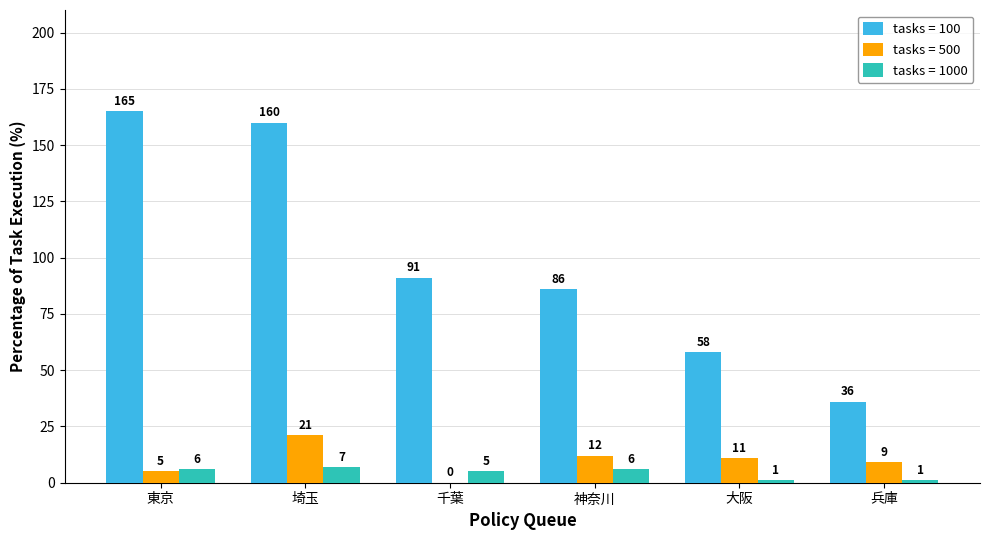

What is the sum of the tasks = 1000 values at 東京 and 埼玉?

13